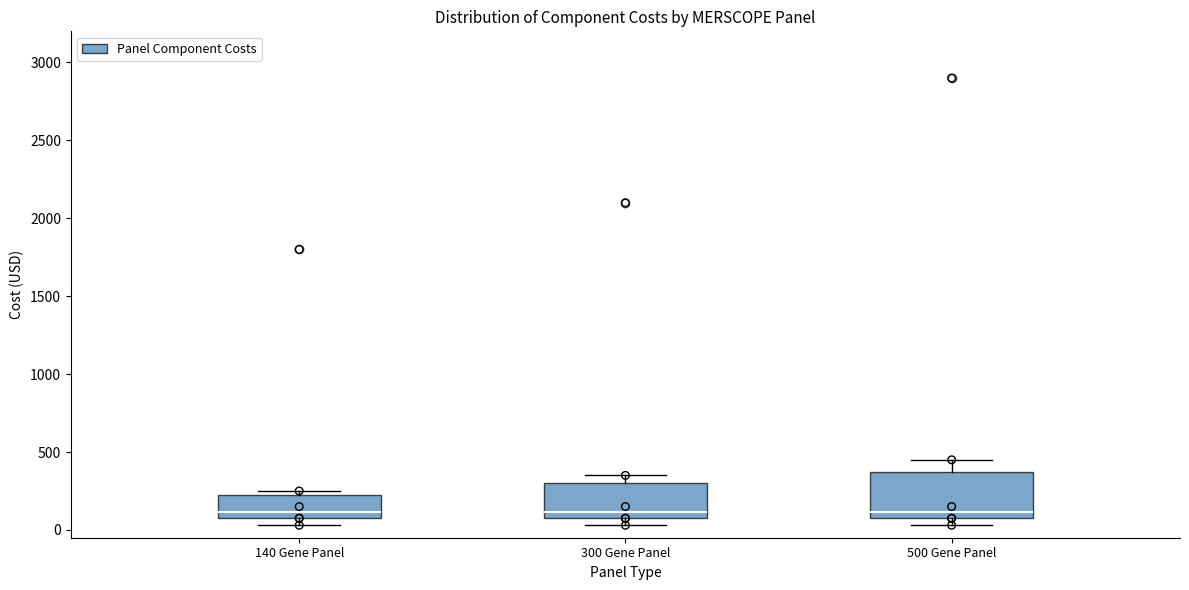

Where is the lower edge of the box for 500 Gene Panel on the y-axis? The values are not printed on the chart, so give them approximately, as read against the axis.

100